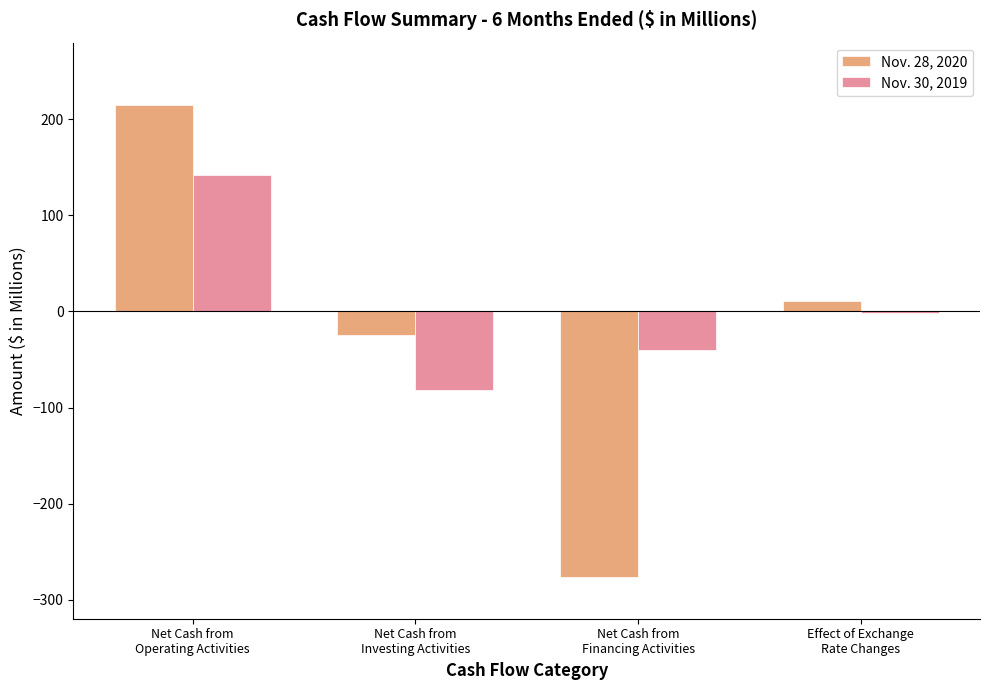

What is the maximum value for Nov. 30, 2019?

142.4